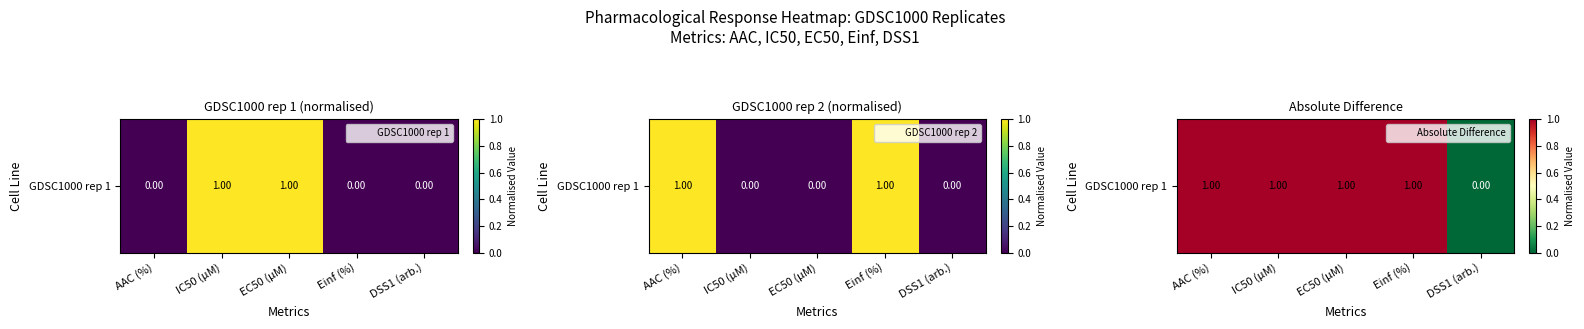

The value at DSS1 (arb.) is 1. True or false?

False